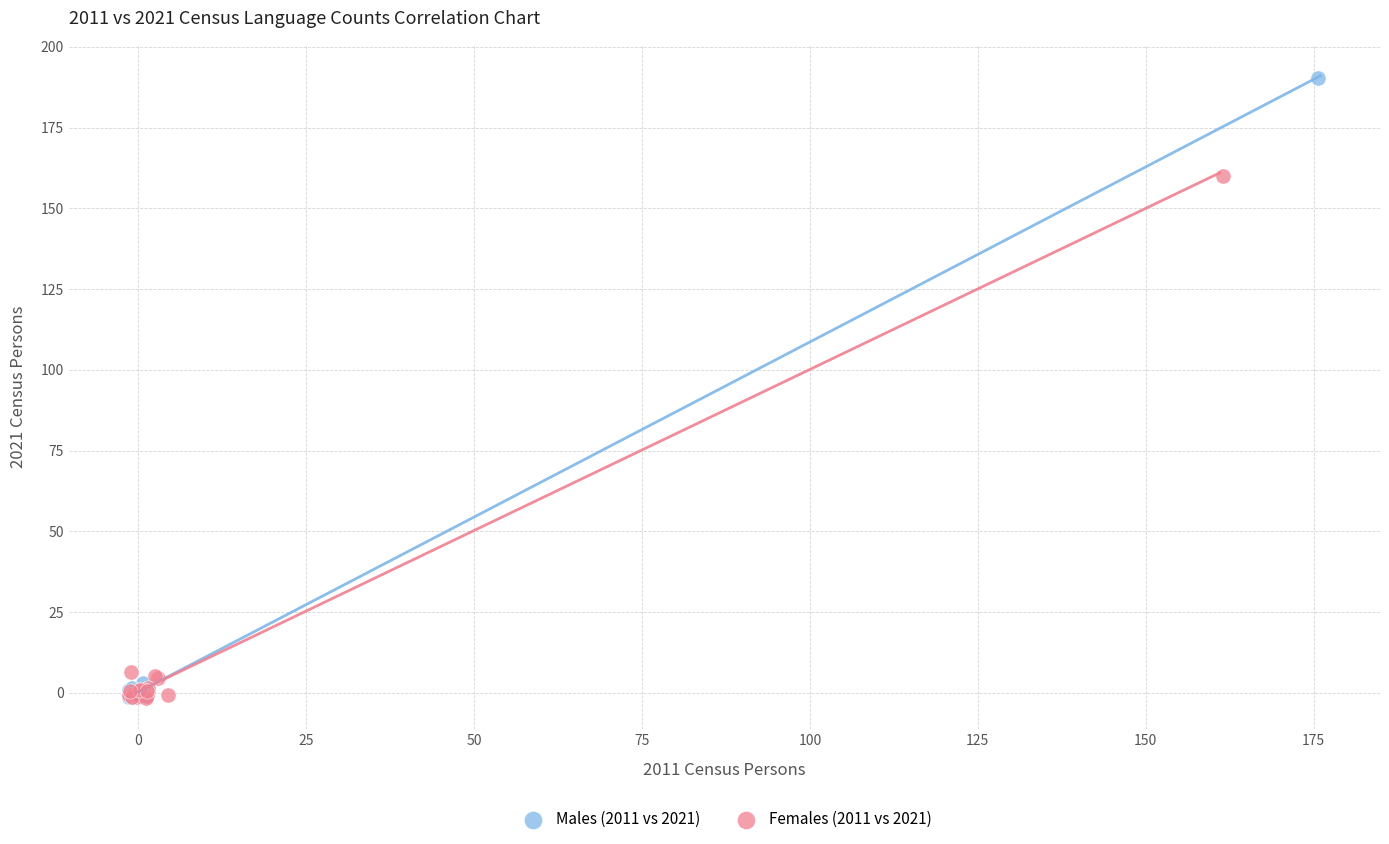

Which series reaches the maximum Y coordinate?

Males (2011 vs 2021)